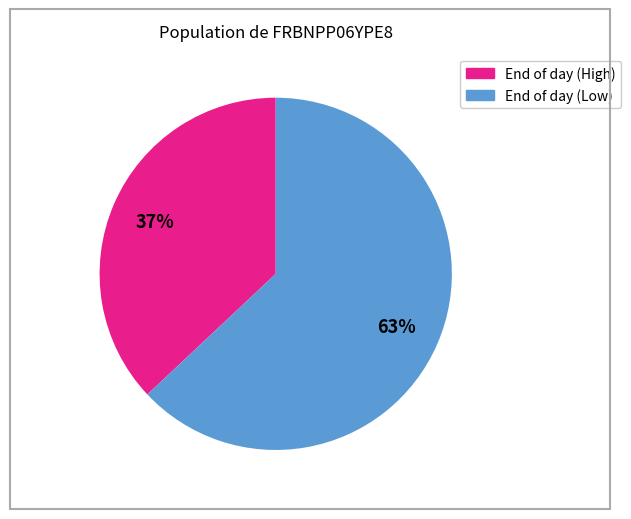

To the nearest percent, what is the difference between the largest and smallest slice percentages?

26%